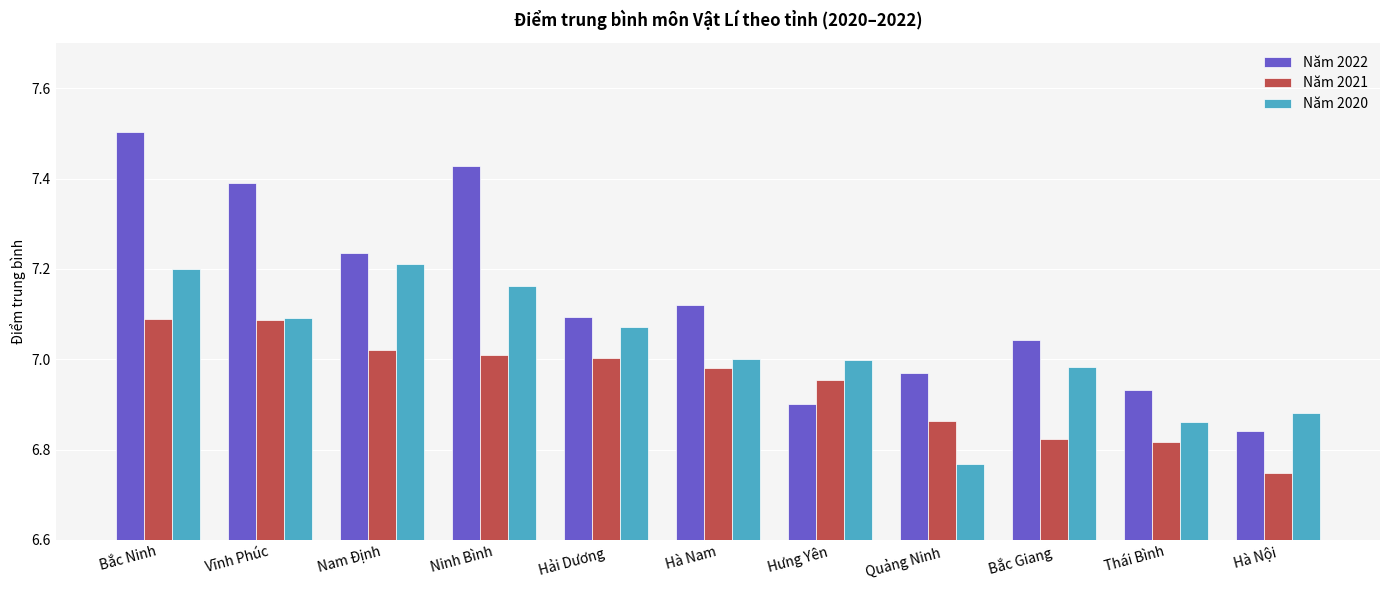

How many groups of bars are there?

11